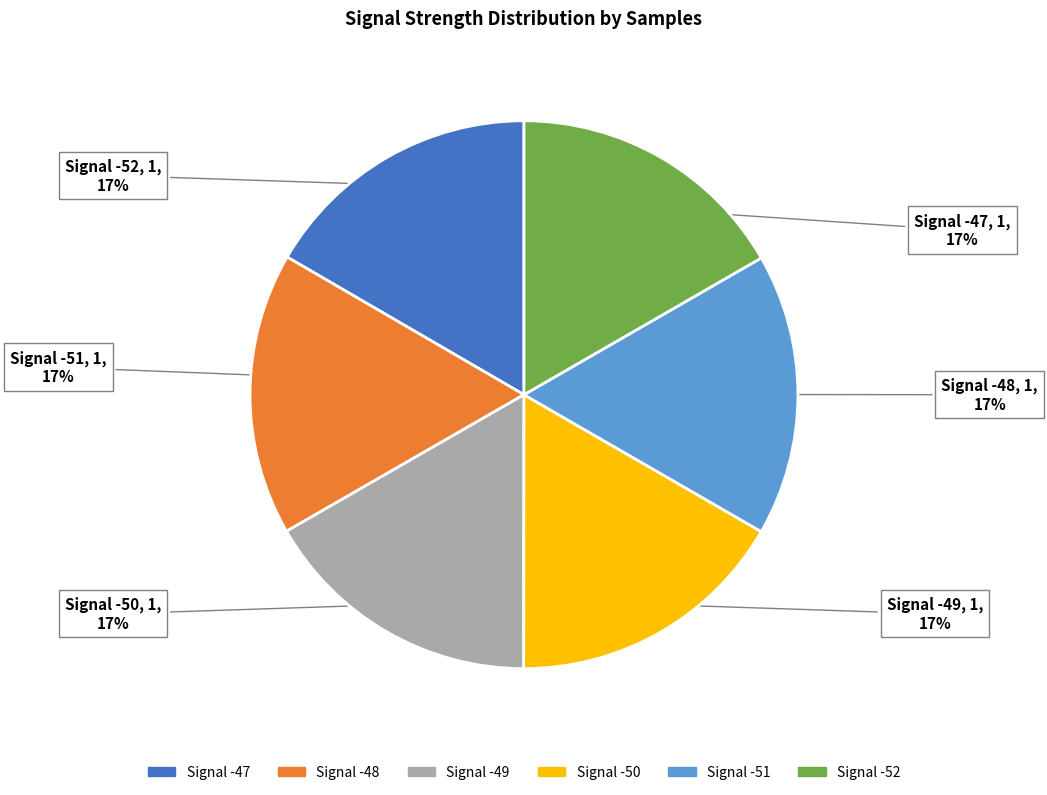

The Signal -49 slice represents 24% of the pie. True or false?

False